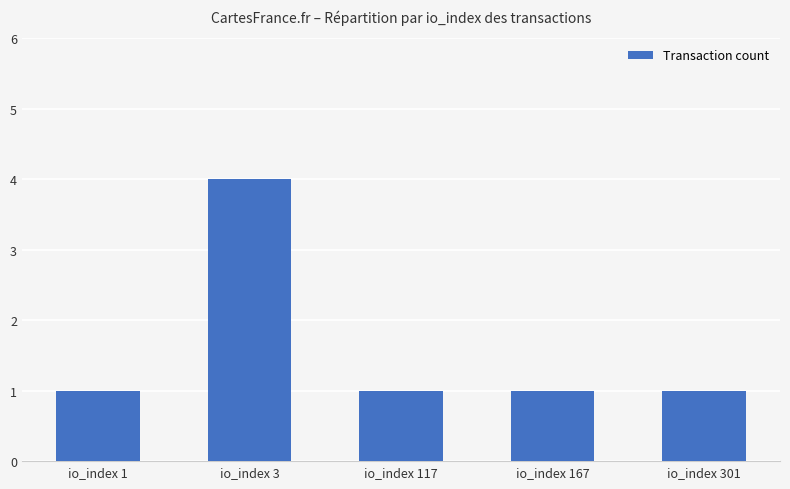

How many series are shown in this chart?

1